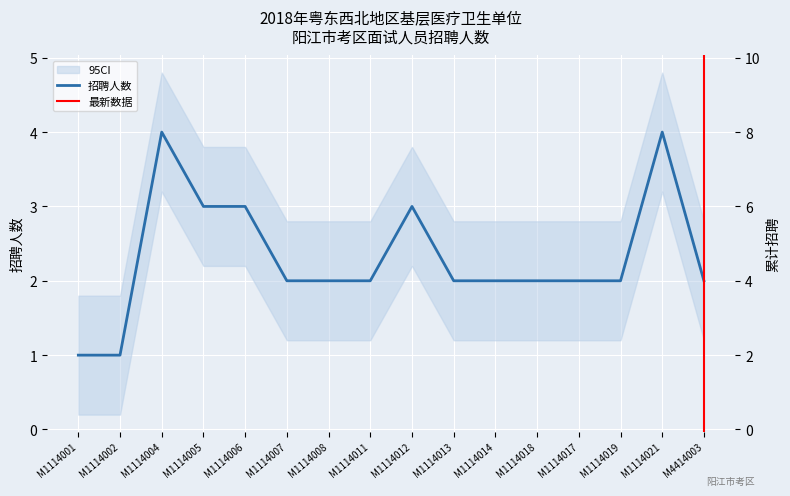

Count the number of values greater than 2.

5